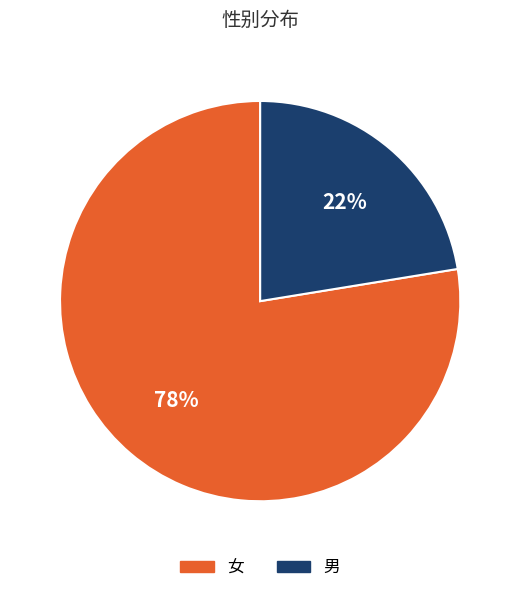

Approximately how many times larger is the value at 女 compared to 男?

3.5